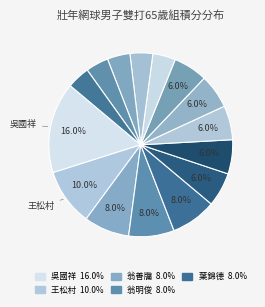

How many slices are in this pie chart?

15